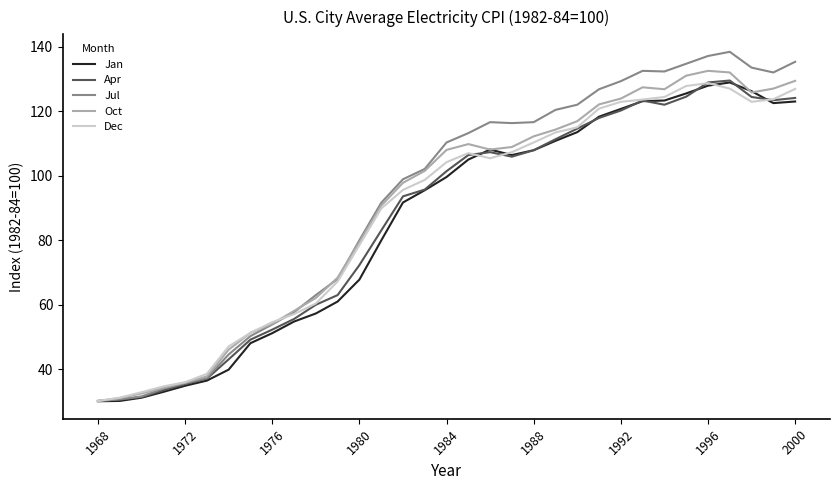

What is the smallest value displayed?

30.1